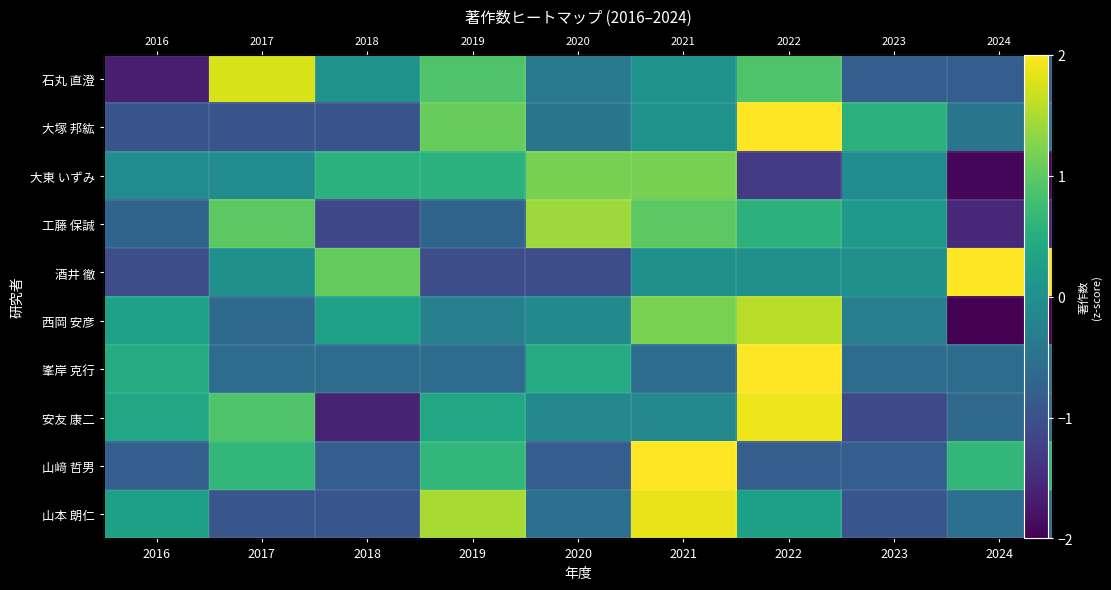

Which category has the highest value in the 石丸 直澄 series?

2017